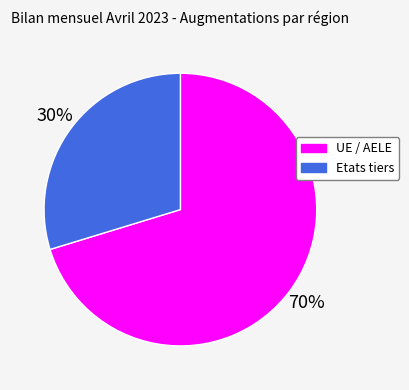

Combined, do UE / AELE and Etats tiers account for over 50%?

Yes